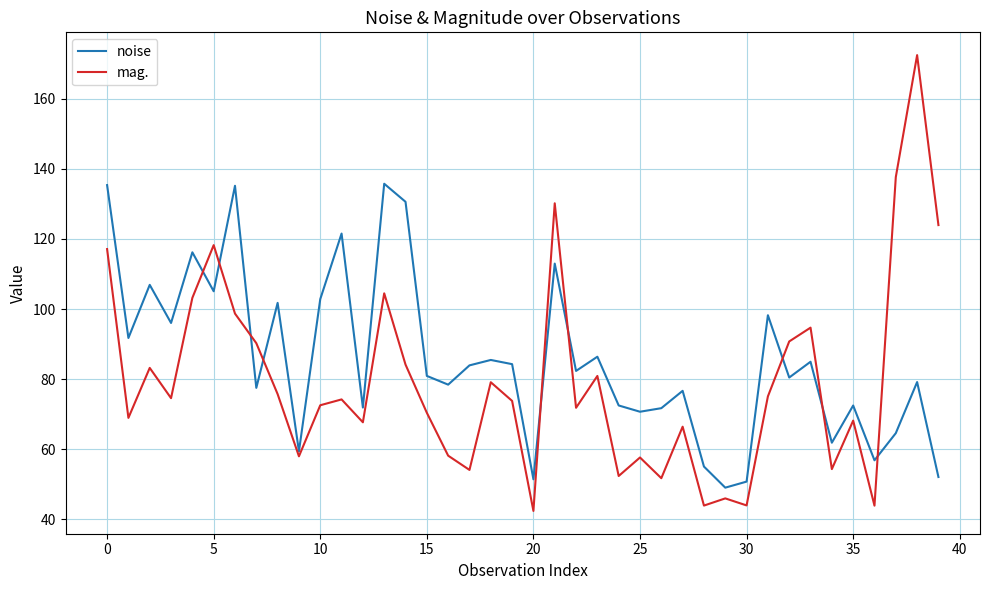

Rank the series by their maximum value, from highest to lowest.

mag., noise